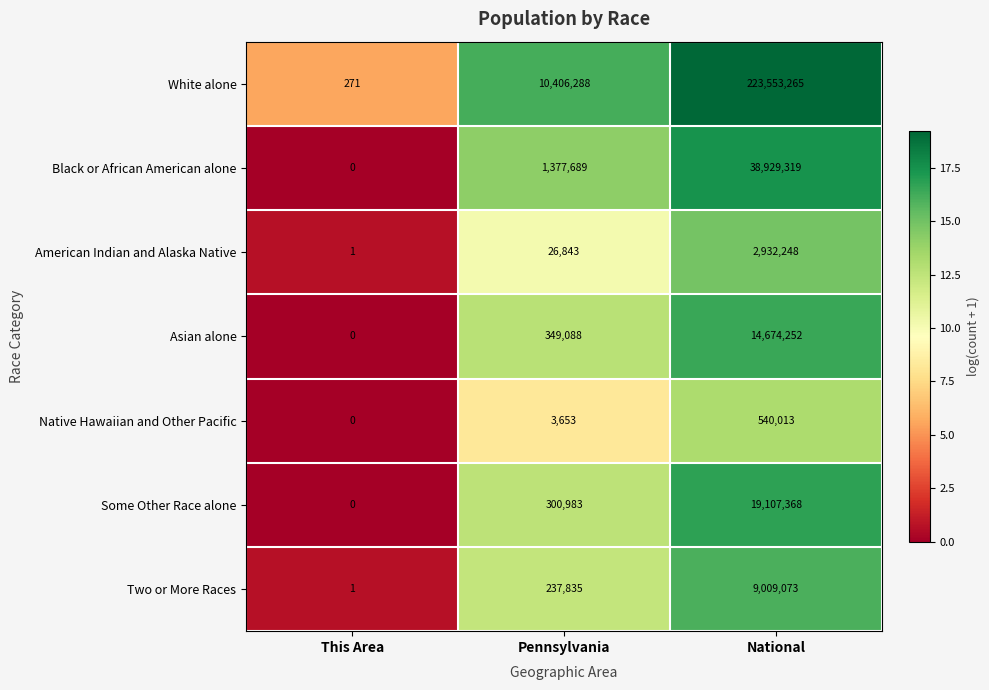

What is the sum of all American Indian and Alaska Native values?

2959092